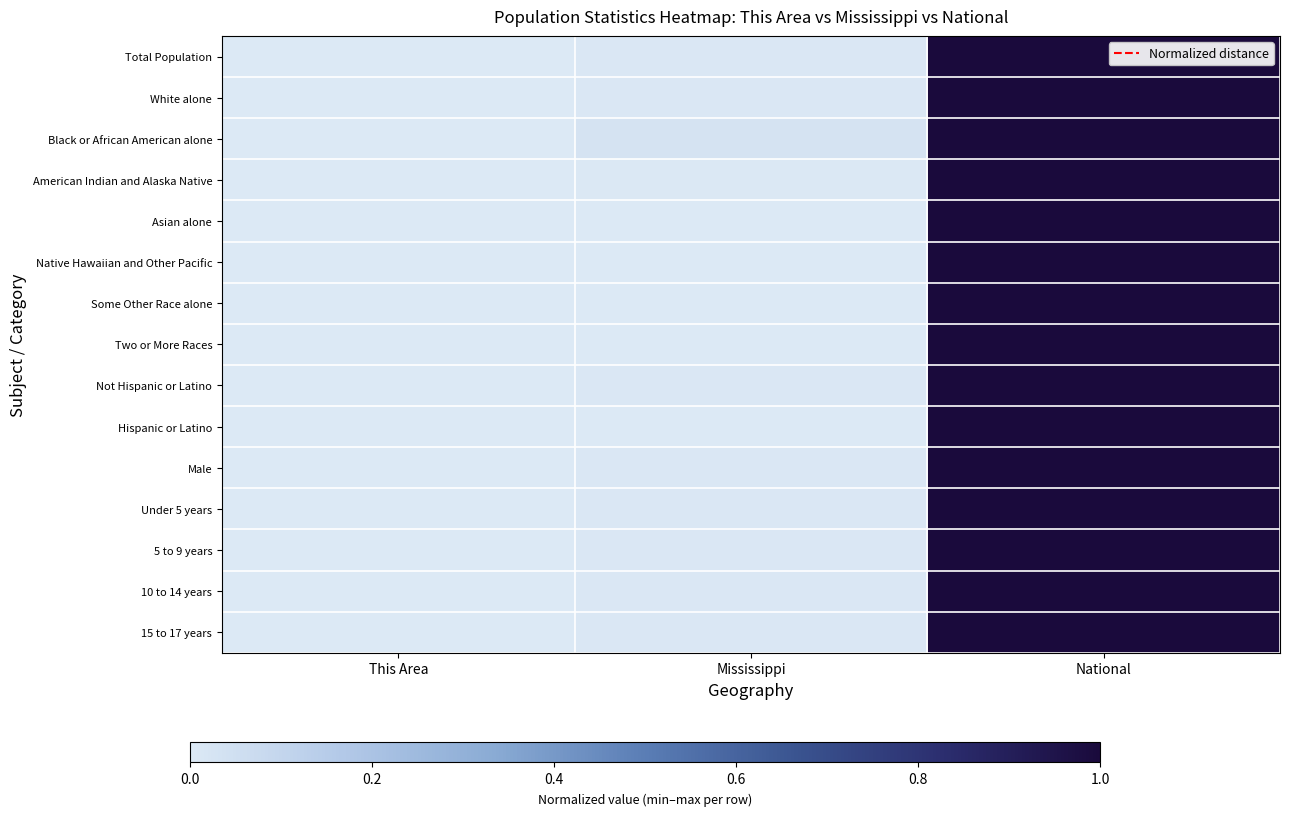

At which category is the sum across all series the highest?

National